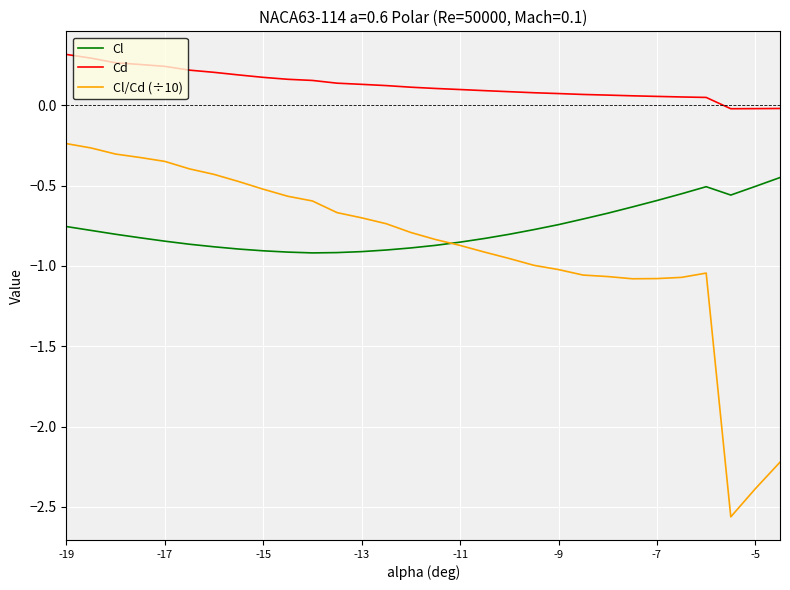

After their last crossing, which series has the higher values: Cl or Cl/Cd (÷10)?

Cl